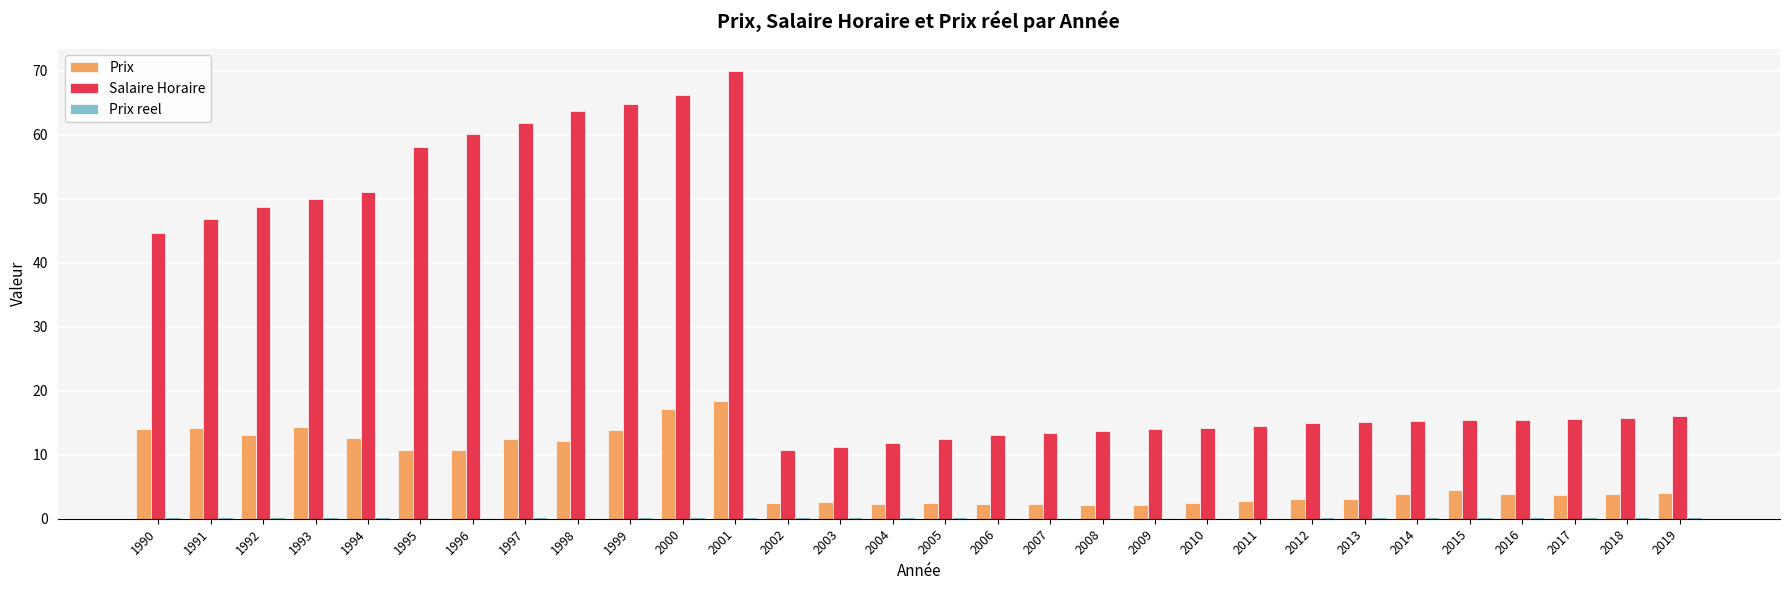

Which category has the highest value in the Salaire Horaire series?

2001